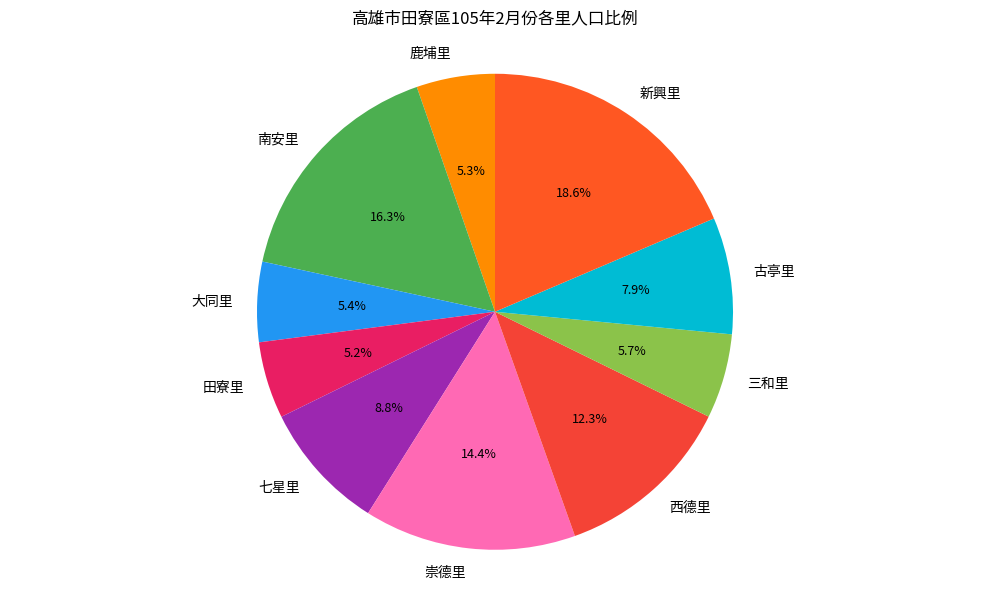

Is the sum of 大同里 and 西德里 greater than half?

No